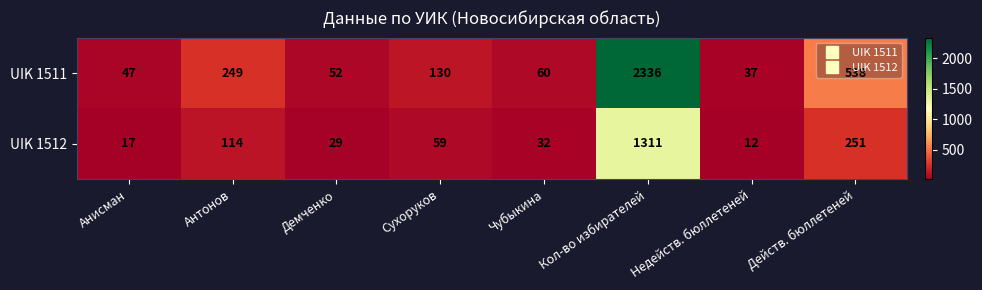

The UIK 1512 series shows 114 at Антонов. True or false?

True